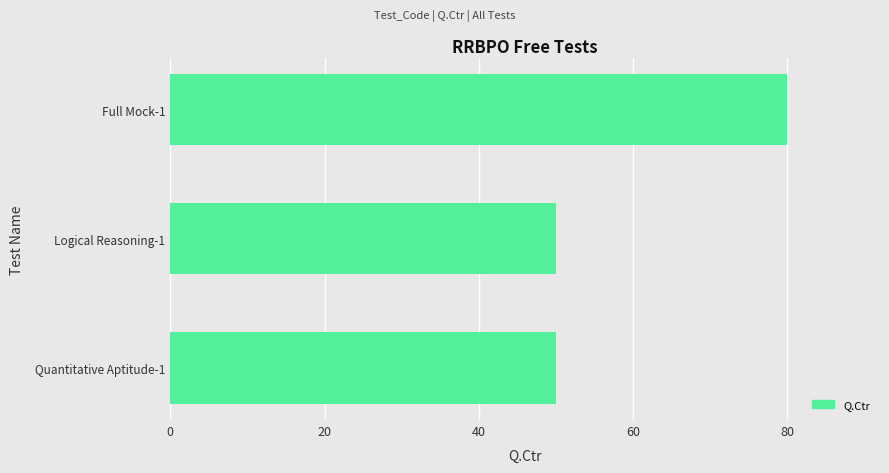

What is the difference between the values at Full Mock-1 and Logical Reasoning-1?

30